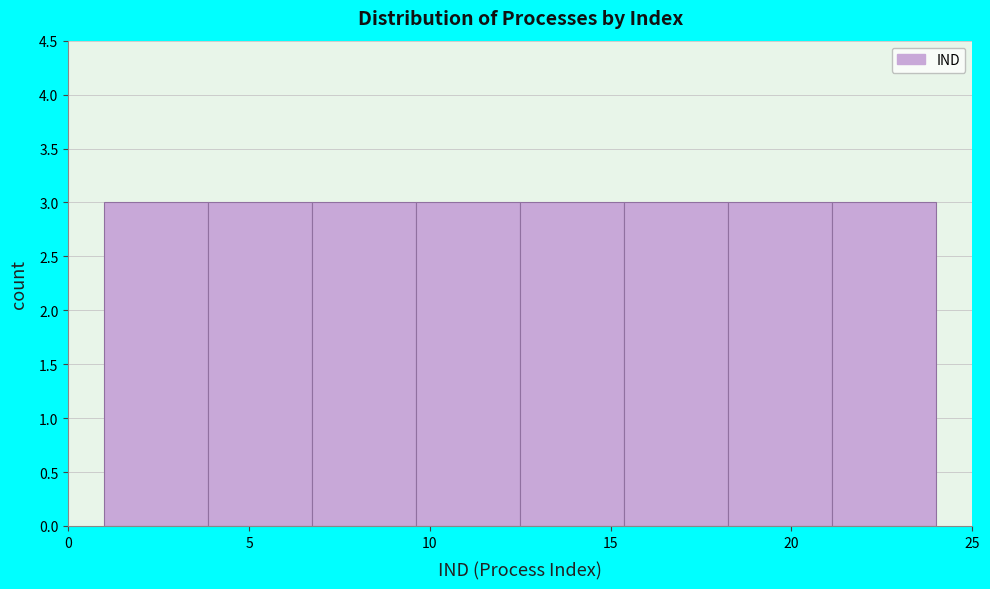

What is the height of the bar covering 15.5 to 18.5 on the x-axis? Neither the bar edges nor the heights are printed on the chart, so give them approximately, as read against the axes.

3